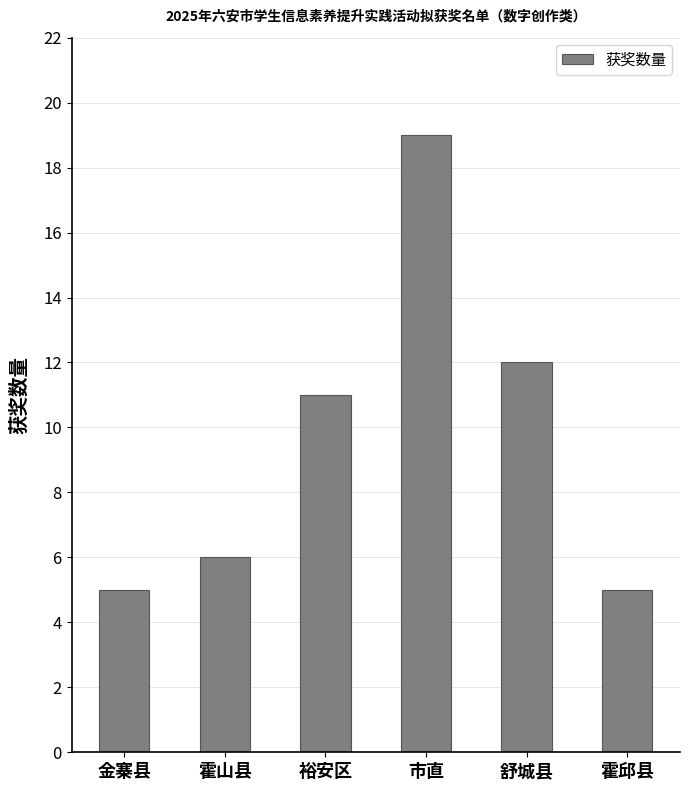

What is the approximate value at 裕安区, to the nearest 5?

10